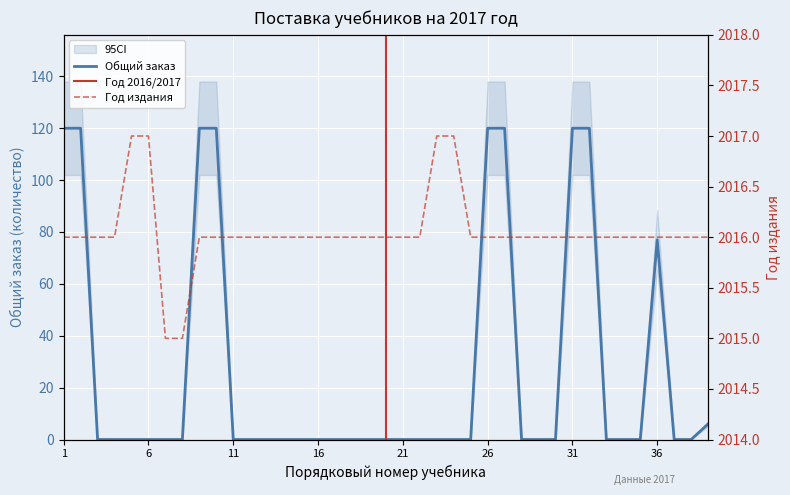

Between 18 and 27, which is larger?

27